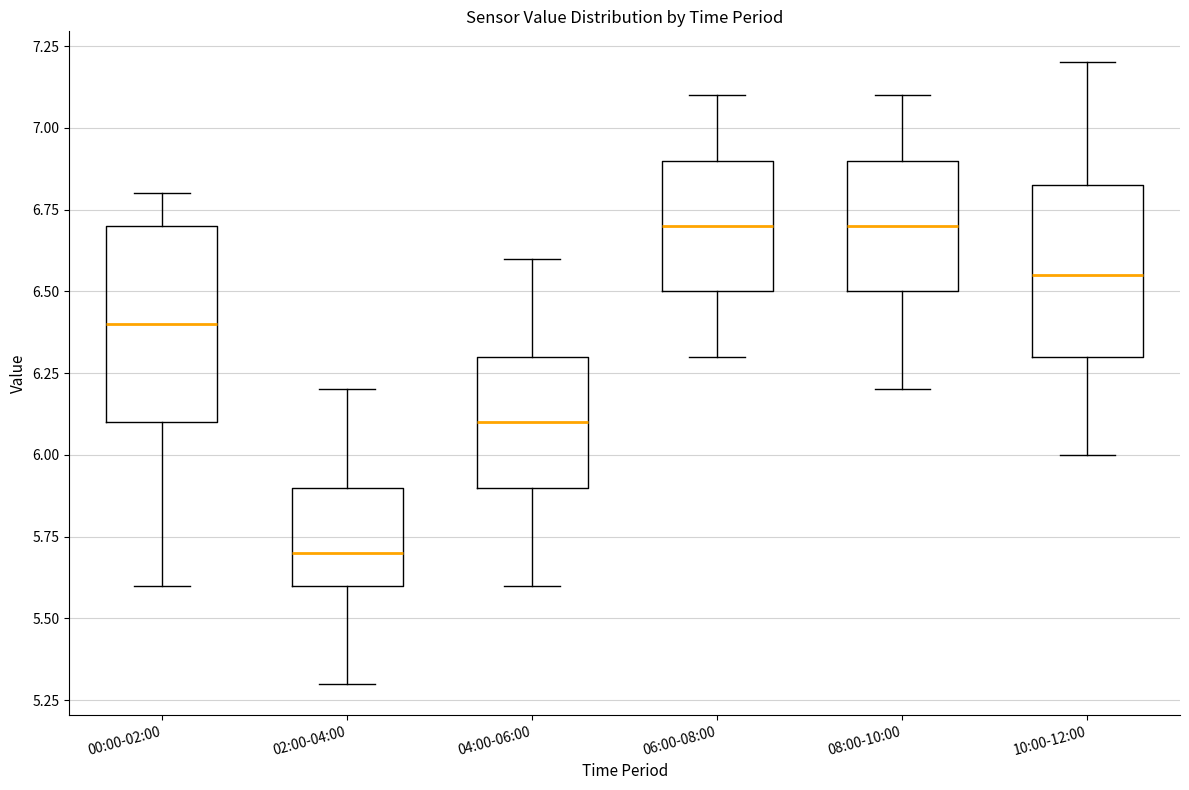

Comparing the boxes themselves (not the whiskers), which one is the tallest?

00:00-02:00